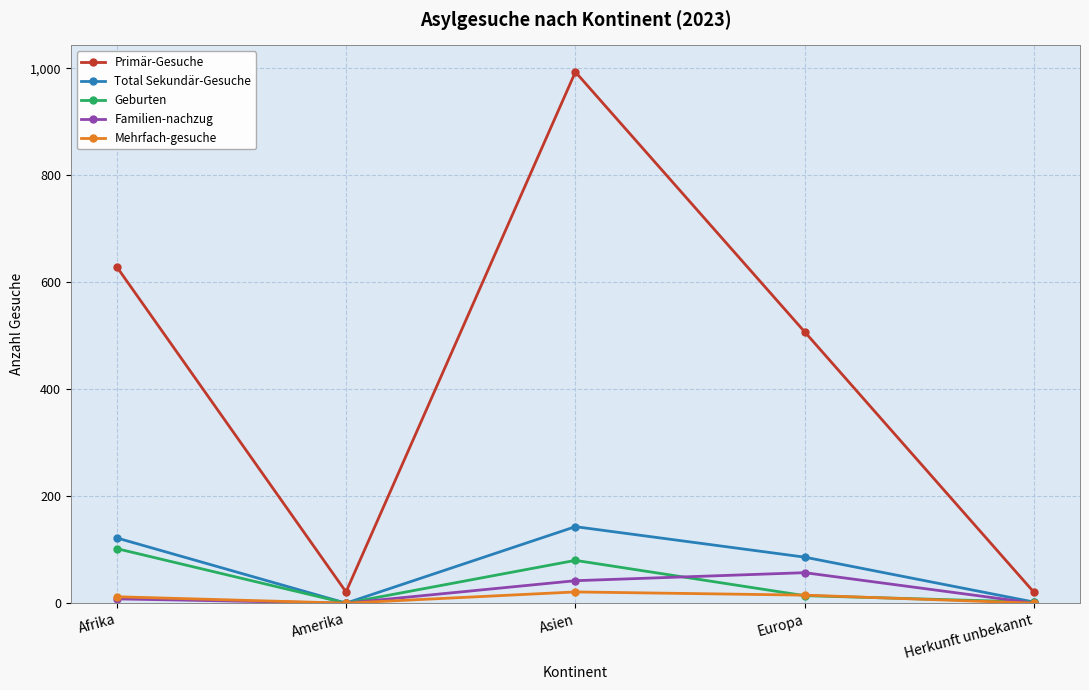

Which label corresponds to the largest value in the chart?

Asien